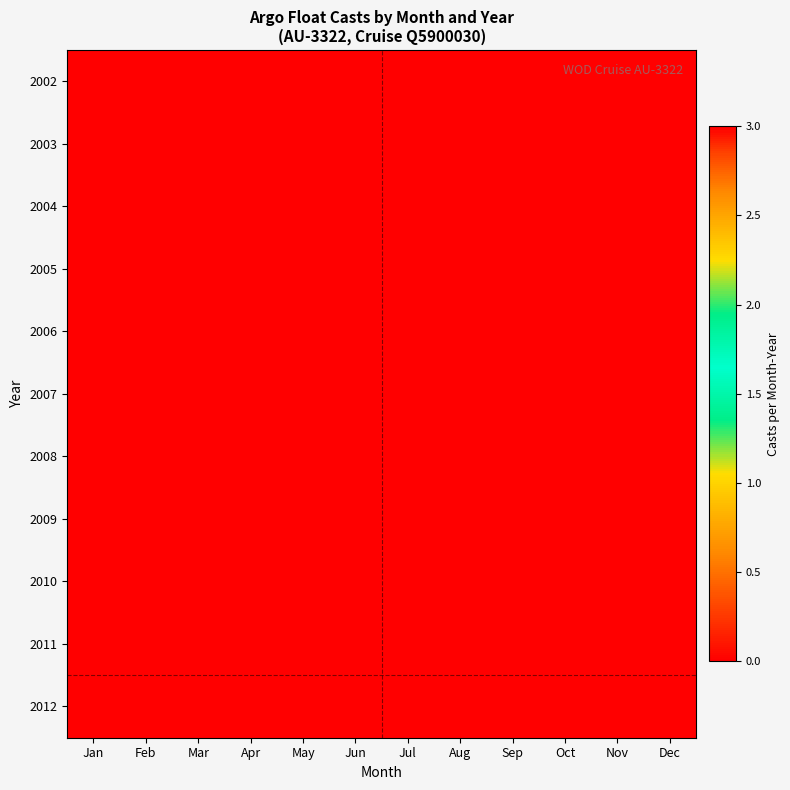

Reading right to left, list all the values displayed in this chart.

2002: Dec=3	Nov=3	Oct=3	Sep=0	Aug=0	Jul=0	Jun=0	May=0	Apr=0	Mar=0	Feb=0	Jan=0
2003: Dec=3	Nov=3	Oct=3	Sep=3	Aug=3	Jul=3	Jun=3	May=3	Apr=3	Mar=3	Feb=3	Jan=3
2004: Dec=3	Nov=3	Oct=3	Sep=3	Aug=3	Jul=3	Jun=3	May=3	Apr=3	Mar=3	Feb=3	Jan=3
2005: Dec=3	Nov=3	Oct=3	Sep=3	Aug=3	Jul=3	Jun=3	May=3	Apr=3	Mar=3	Feb=3	Jan=3
2006: Dec=3	Nov=3	Oct=3	Sep=3	Aug=3	Jul=3	Jun=3	May=3	Apr=3	Mar=3	Feb=3	Jan=3
2007: Dec=3	Nov=3	Oct=3	Sep=3	Aug=3	Jul=3	Jun=3	May=3	Apr=3	Mar=3	Feb=3	Jan=3
2008: Dec=3	Nov=3	Oct=3	Sep=3	Aug=3	Jul=3	Jun=3	May=3	Apr=3	Mar=3	Feb=3	Jan=3
2009: Dec=3	Nov=3	Oct=3	Sep=3	Aug=3	Jul=3	Jun=3	May=3	Apr=3	Mar=3	Feb=3	Jan=3
2010: Dec=3	Nov=3	Oct=3	Sep=3	Aug=3	Jul=3	Jun=3	May=3	Apr=3	Mar=3	Feb=3	Jan=3
2011: Dec=3	Nov=3	Oct=3	Sep=3	Aug=3	Jul=3	Jun=3	May=3	Apr=3	Mar=3	Feb=3	Jan=3
2012: Dec=0	Nov=0	Oct=0	Sep=0	Aug=0	Jul=0	Jun=0	May=0	Apr=0	Mar=0	Feb=0	Jan=3